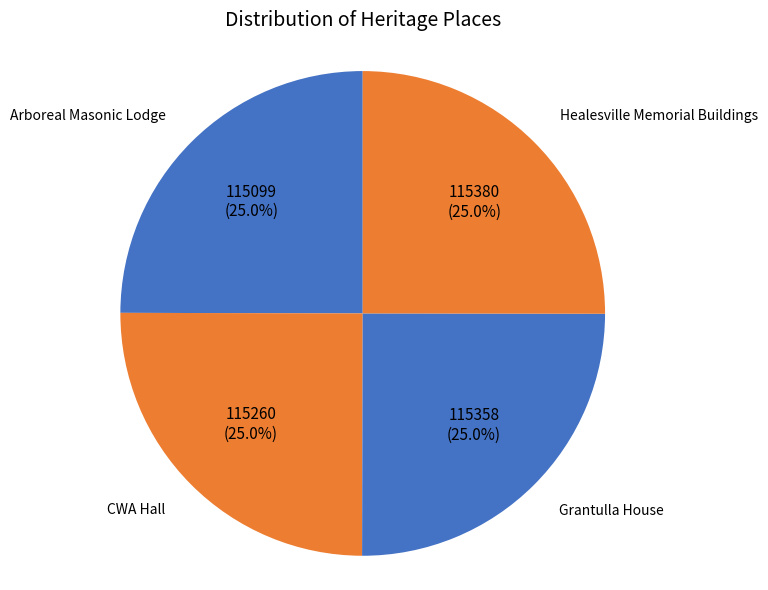

What is the largest slice in the pie chart?

Healesville Memorial Buildings